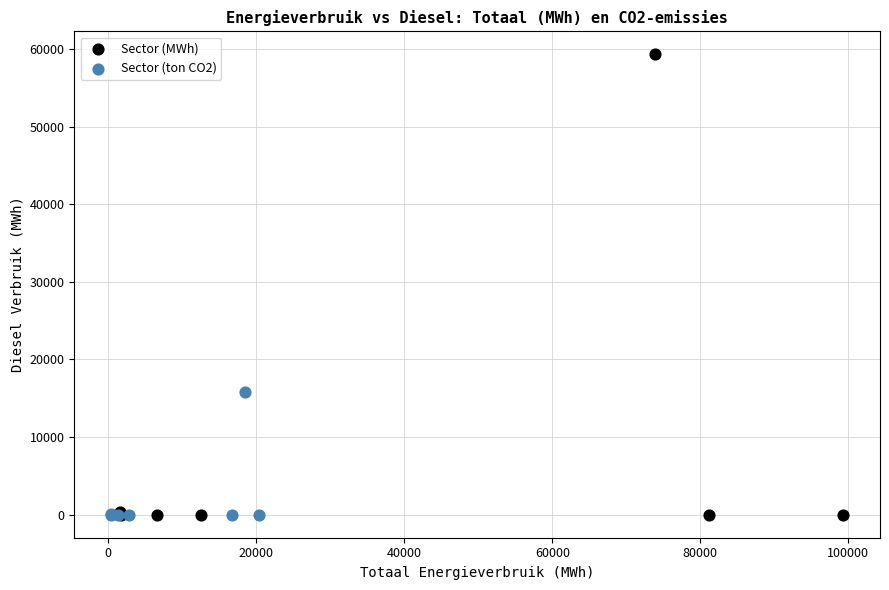

Which series has the widest spread of Y values?

Sector (MWh)